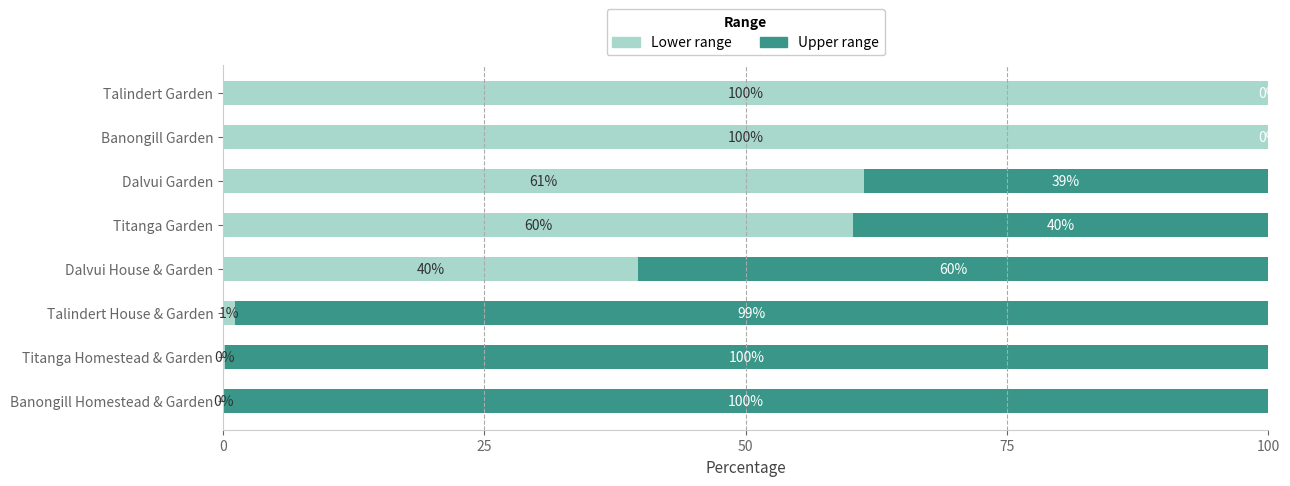

What is the total value across all series at Dalvui House & Garden?

100.0